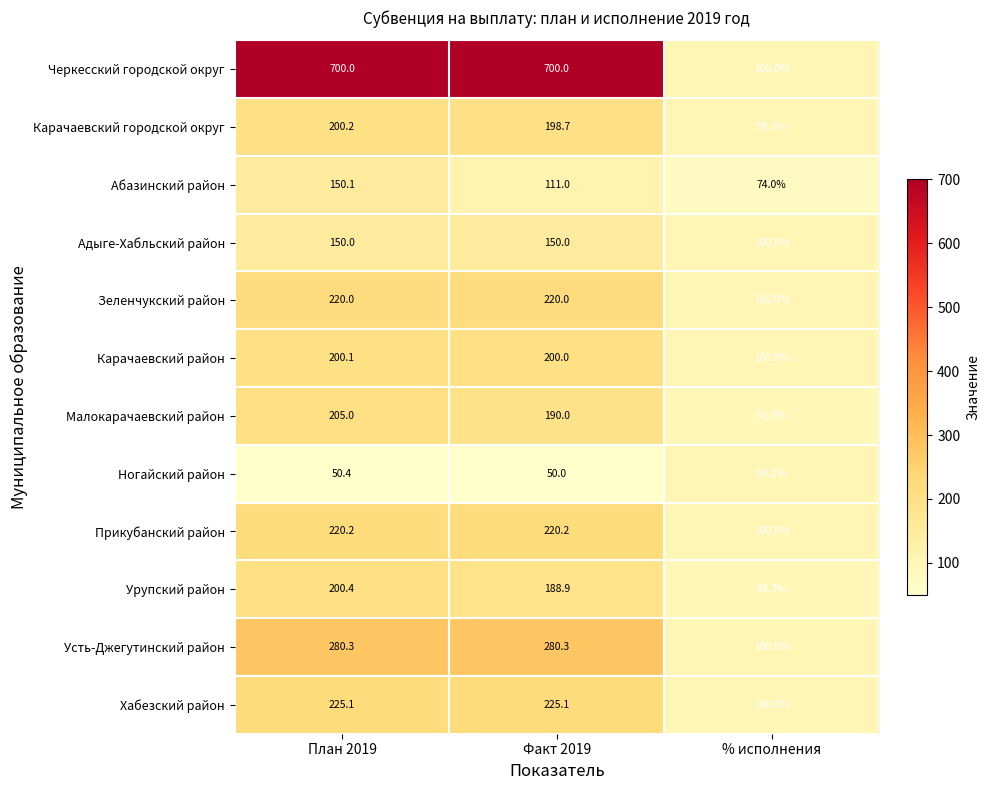

What is the average value of the Прикубанский район series?

180.1